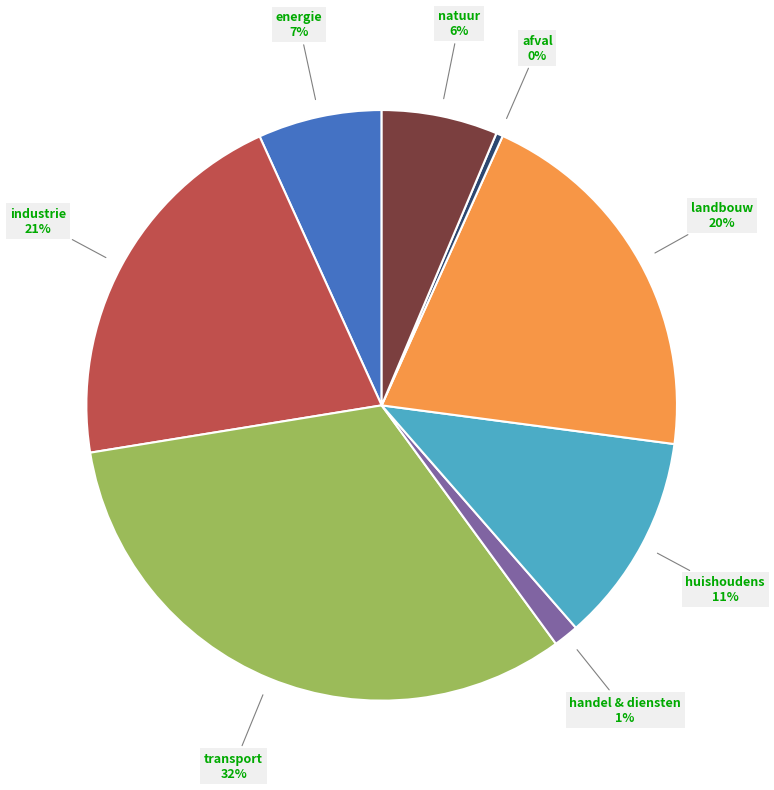

To the nearest percent, what is the average slice percentage?

12%